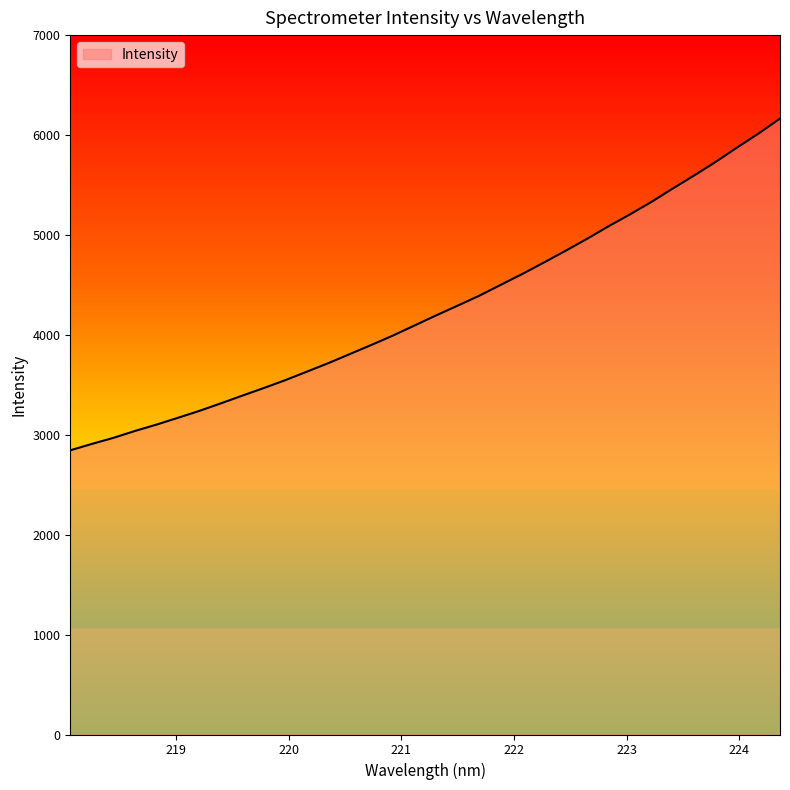

What is the difference between the maximum and minimum values?

3320.0